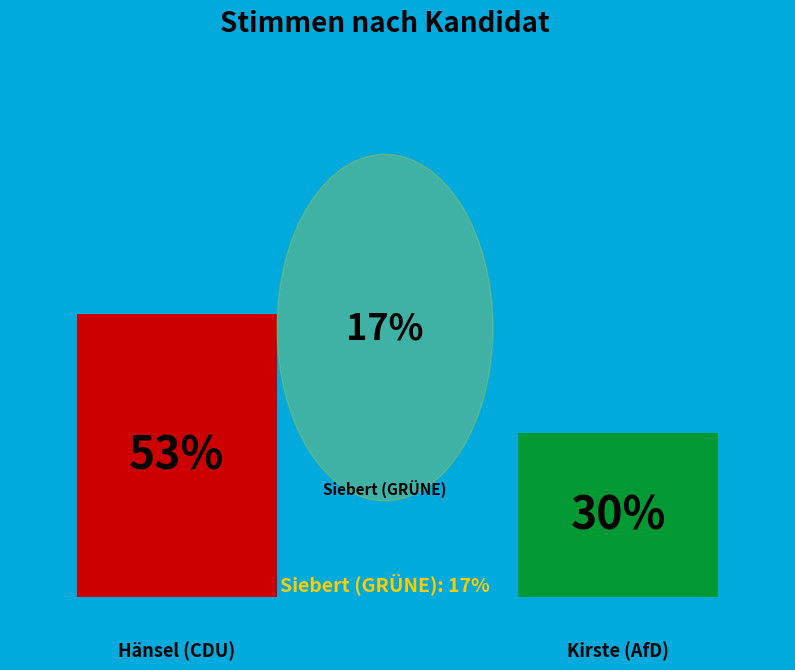

Which series has the largest range (max minus min)?

Hänsel (CDU)